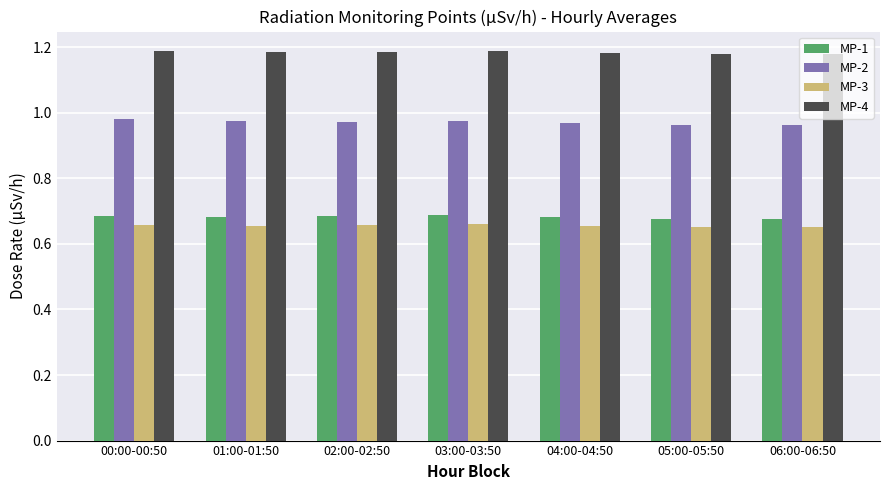

What is the difference between the highest and lowest values at 06:00-06:50?

0.5